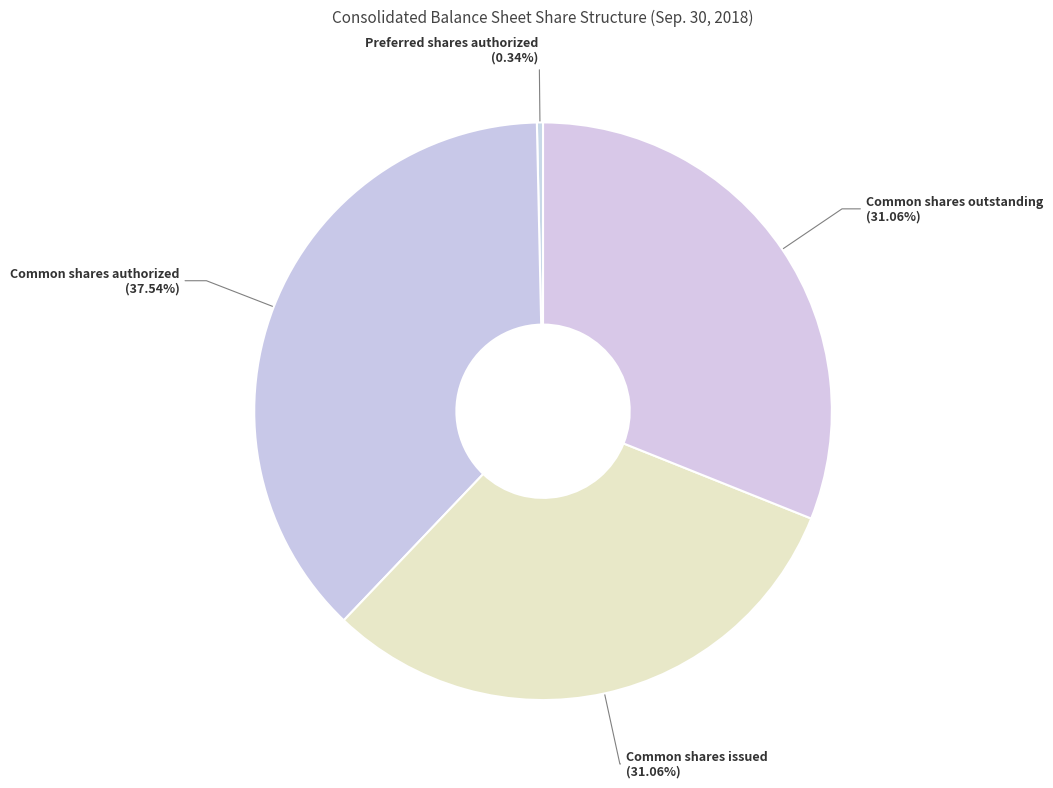

Does Common shares authorized account for over 50% of the chart?

No